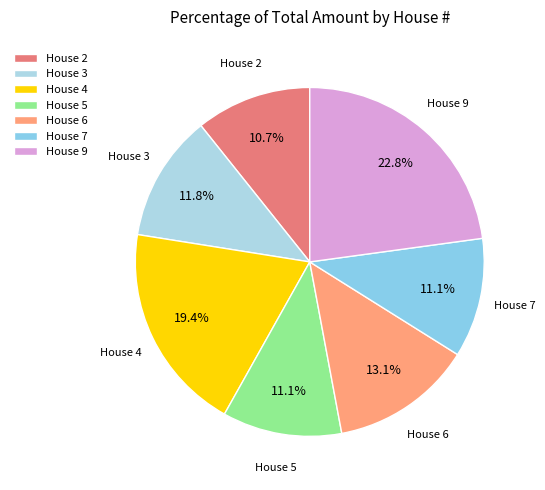

Which category has the biggest portion of the pie?

House 9